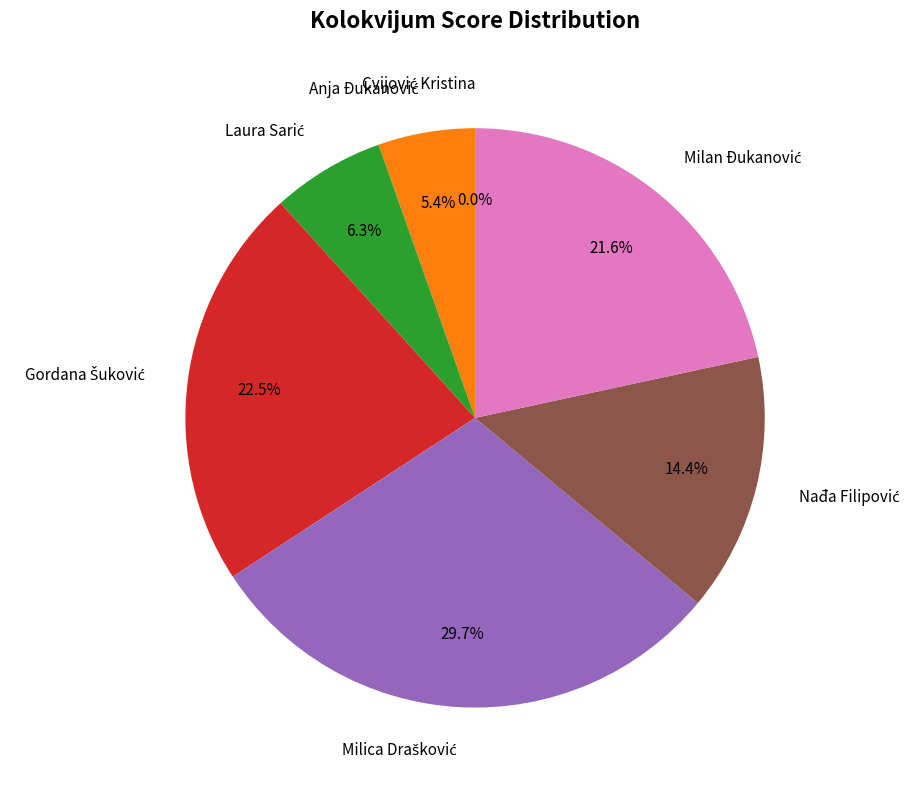

To the nearest percent, what is the difference between the largest and smallest slice percentages?

30%